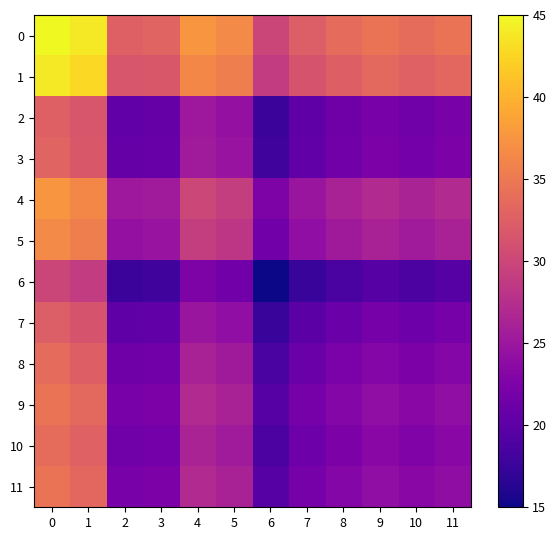

What is the total value across all series at 4?

152.3